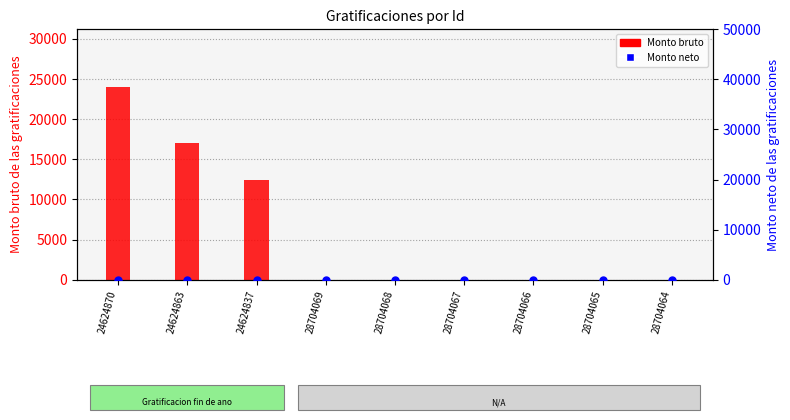

What are all the series names shown in the legend?

Monto bruto, Monto neto